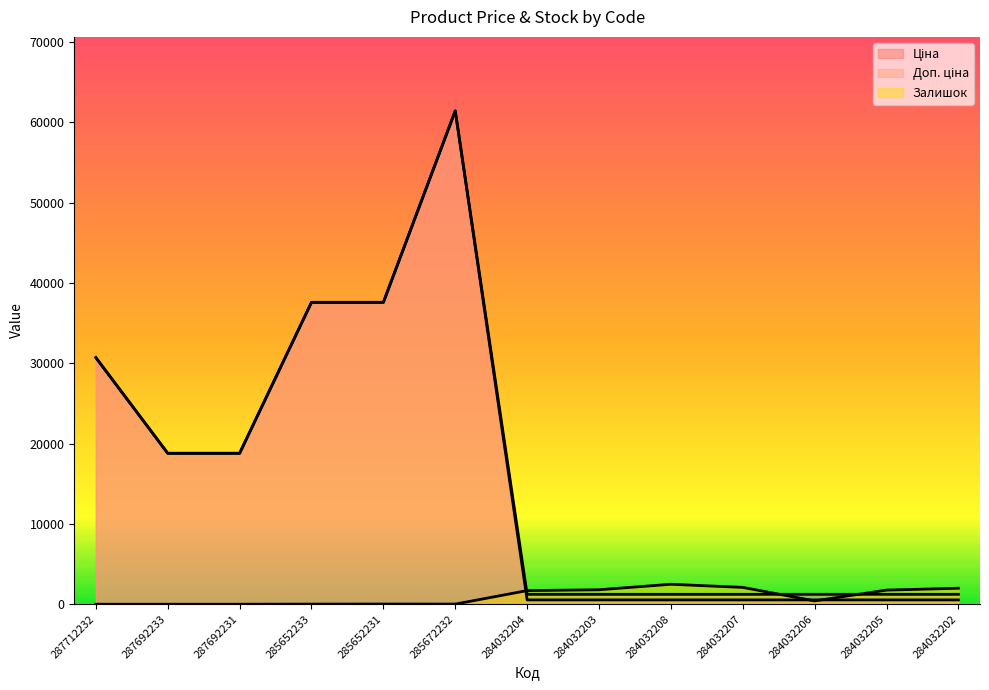

What is the lowest value of the Доп. ціна series?

1235.4